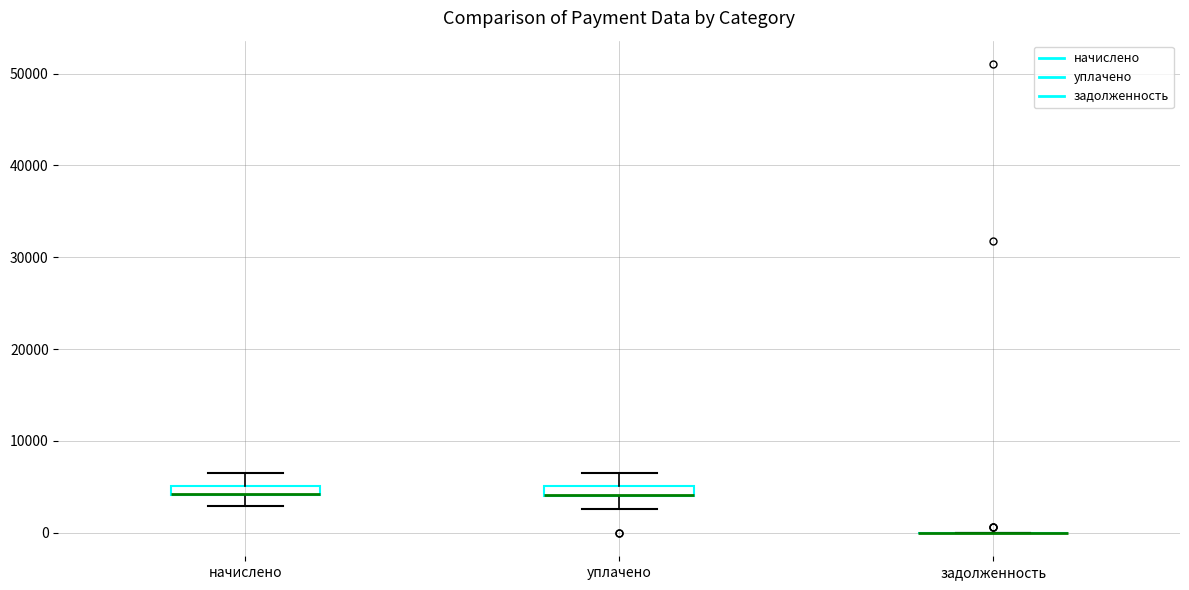

Where is the upper edge of the box for уплачено on the y-axis? The values are not printed on the chart, so give them approximately, as read against the axis.

5000